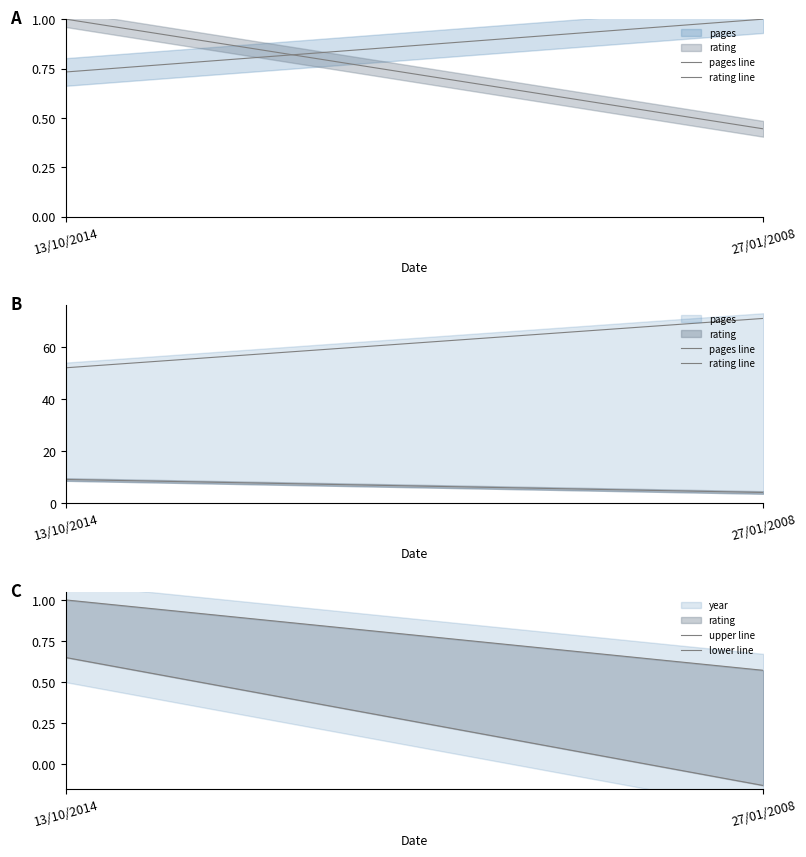

What is the label of the 1st point from the left?

13/10/2014